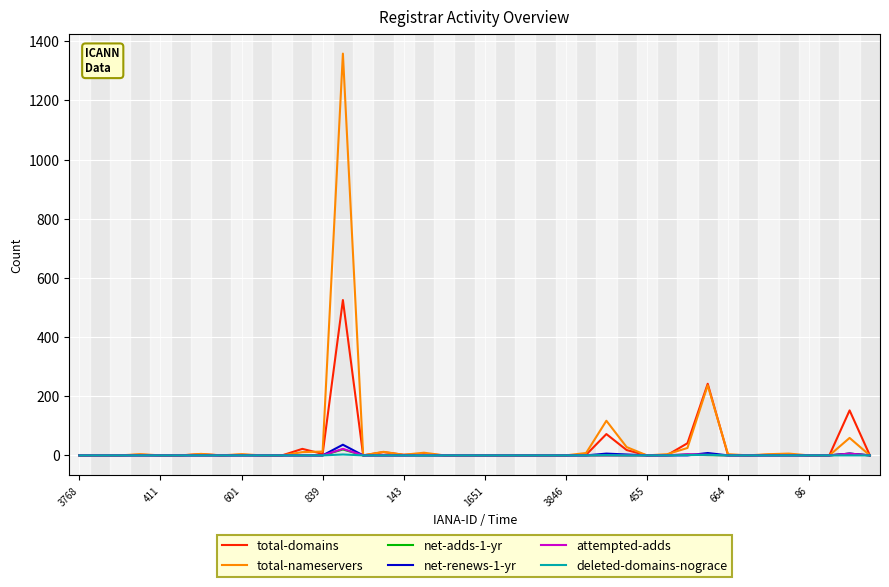

What is the greatest value displayed?

1358